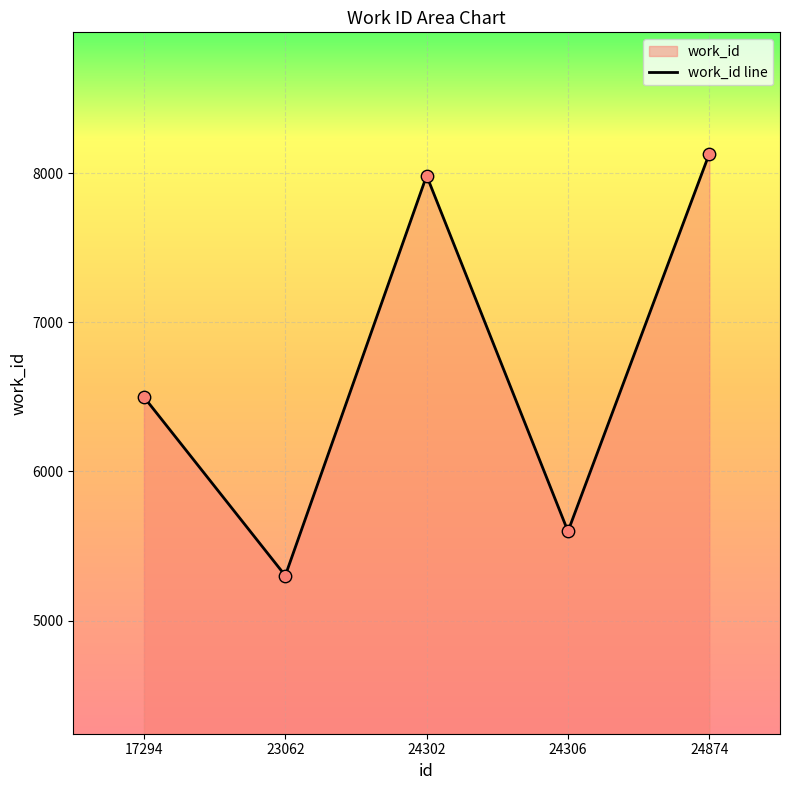

What is the change in value from 24302 to 24874?

+148